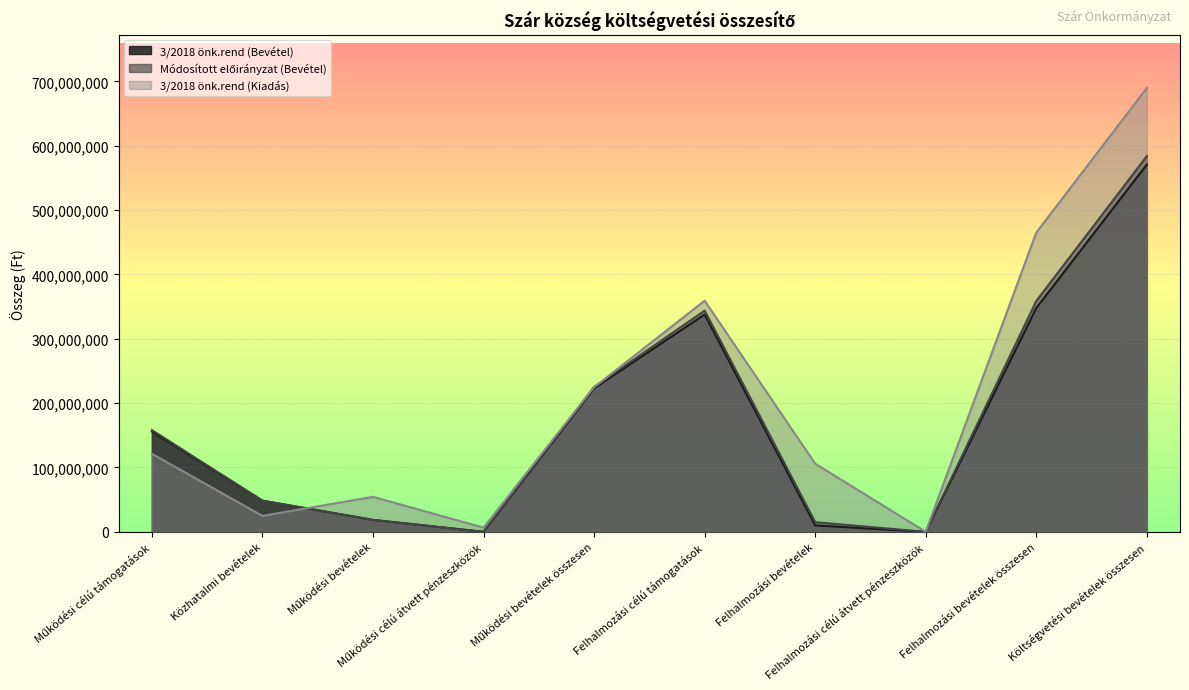

Reading right to left, list all the values displayed in this chart.

3/2018 önk.rend (Bevétel): Költségvetési bevételek összesen=570680130	Felhalmozási bevételek összesen=347735905	Felhalmozási célú átvett pénzeszközök=0	Felhalmozási bevételek=10000000	Felhalmozási célú támogatások=337735905	Működési bevételek összesen=222944225	Működési célú átvett pénzeszközök=0	Működési bevételek=18544539	Közhatalmi bevételek=48400000	Működési célú támogatások=155999686
Módosított előirányzat (Bevétel): Költségvetési bevételek összesen=583777669	Felhalmozási bevételek összesen=358735905	Felhalmozási célú átvett pénzeszközök=0	Felhalmozási bevételek=15000000	Felhalmozási célú támogatások=343735905	Működési bevételek összesen=225041764	Működési célú átvett pénzeszközök=0	Működési bevételek=18544539	Közhatalmi bevételek=48400000	Működési célú támogatások=158097225
3/2018 önk.rend (Kiadás): Költségvetési bevételek összesen=689728607	Felhalmozási bevételek összesen=465004951	Felhalmozási célú átvett pénzeszközök=0	Felhalmozási bevételek=105878946	Felhalmozási célú támogatások=359126005	Működési bevételek összesen=224723656	Működési célú átvett pénzeszközök=6510000	Működési bevételek=54380407	Közhatalmi bevételek=24773838	Működési célú támogatások=121238153